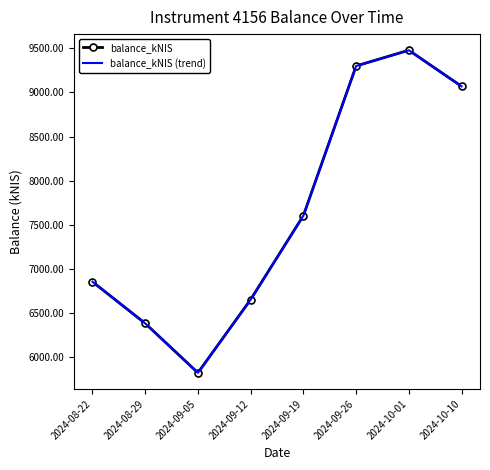

At which label is balance_kNIS closest to 7648?

2024-09-19